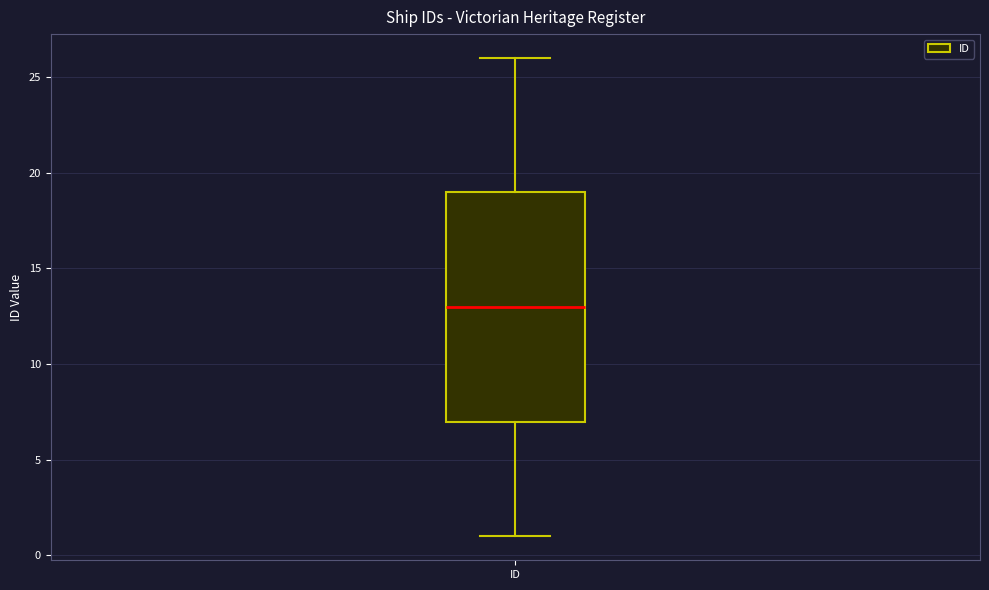

Where does the median line of the box for ID sit on the y-axis? The values are not printed on the chart, so give them approximately, as read against the axis.

13